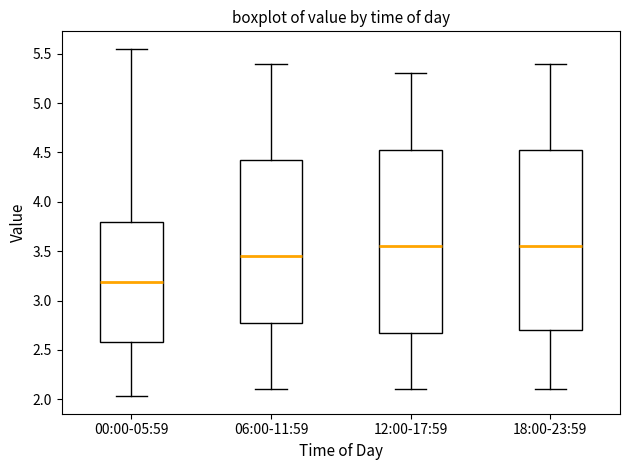

Reading left to right, transcribe this box plot: for each box, give where its median line is, the range the box spans, and where its two whiskers end, as read against the y-axis. The values are not printed on the chart, so give them approximately, as read against the axis.

00:00-05:59: median 3.20, box 2.60 to 3.80, whiskers 2.05 to 5.55
06:00-11:59: median 3.45, box 2.80 to 4.45, whiskers 2.10 to 5.40
12:00-17:59: median 3.55, box 2.70 to 4.55, whiskers 2.10 to 5.30
18:00-23:59: median 3.55, box 2.70 to 4.55, whiskers 2.10 to 5.40